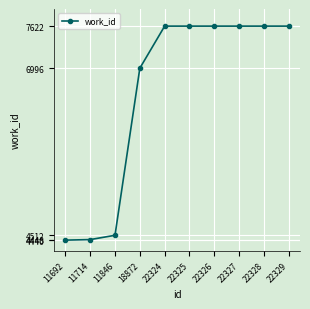

What is the difference between the values at 22325 and 18872?

626